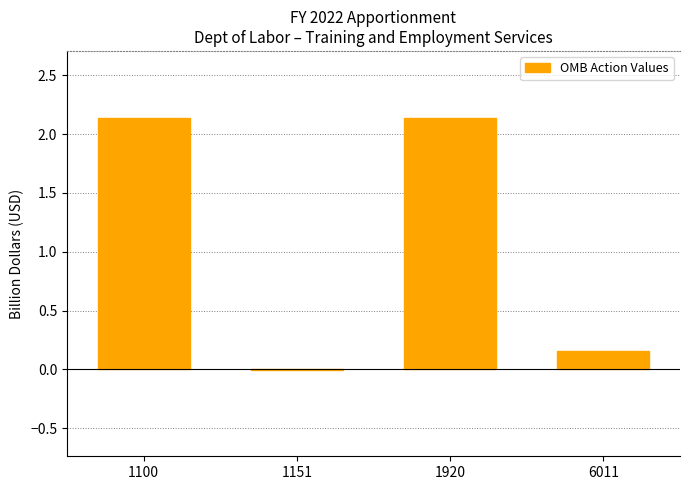

Where is the data nearest to the value 1?

6011